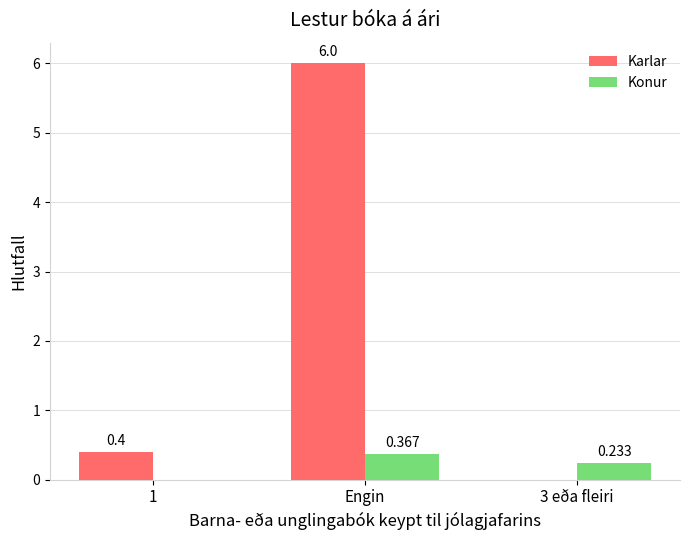

How many positive values does the Karlar series have?

2